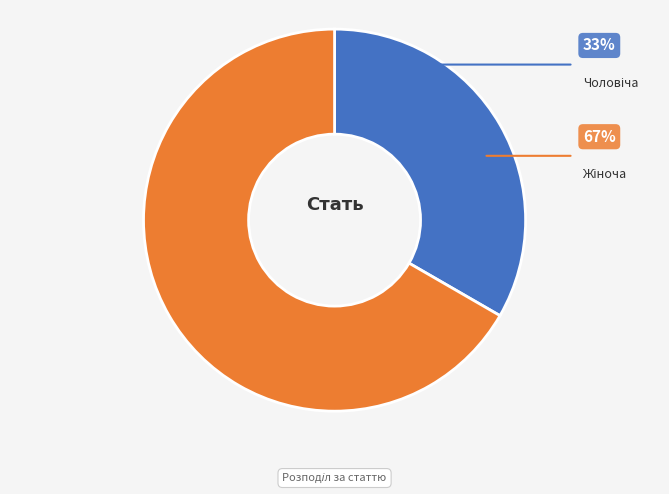

Count the number of slices in the pie.

2